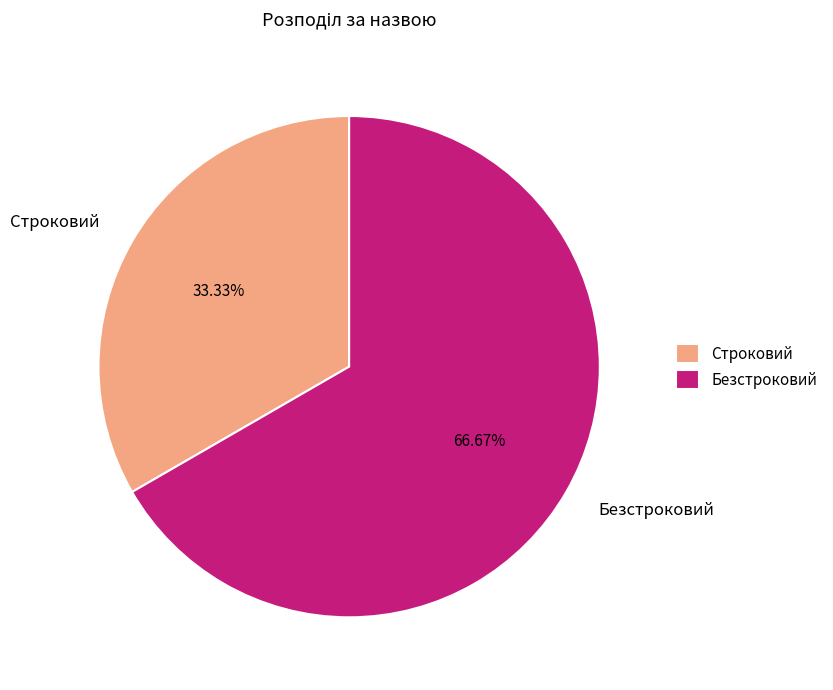

Is there any slice that represents more than half of the pie?

Yes